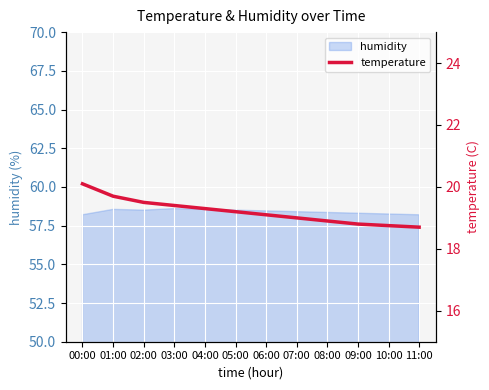

Rank the categories by value from highest to lowest.

00:00, 01:00, 02:00, 03:00, 04:00, 05:00, 06:00, 07:00, 08:00, 09:00, 10:00, 11:00